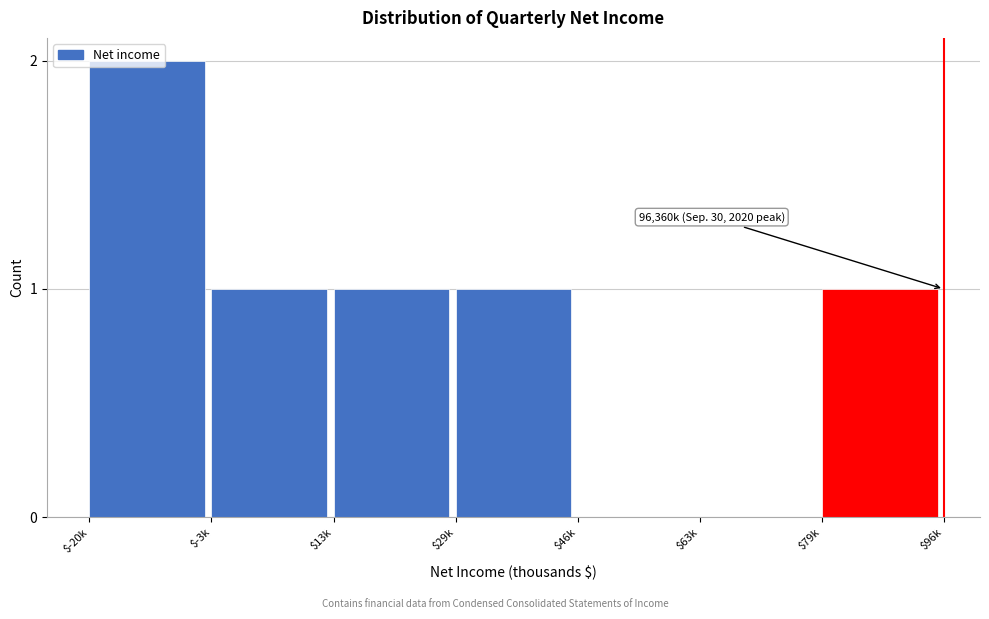

True or false: the data shows 0 at $46k.

True